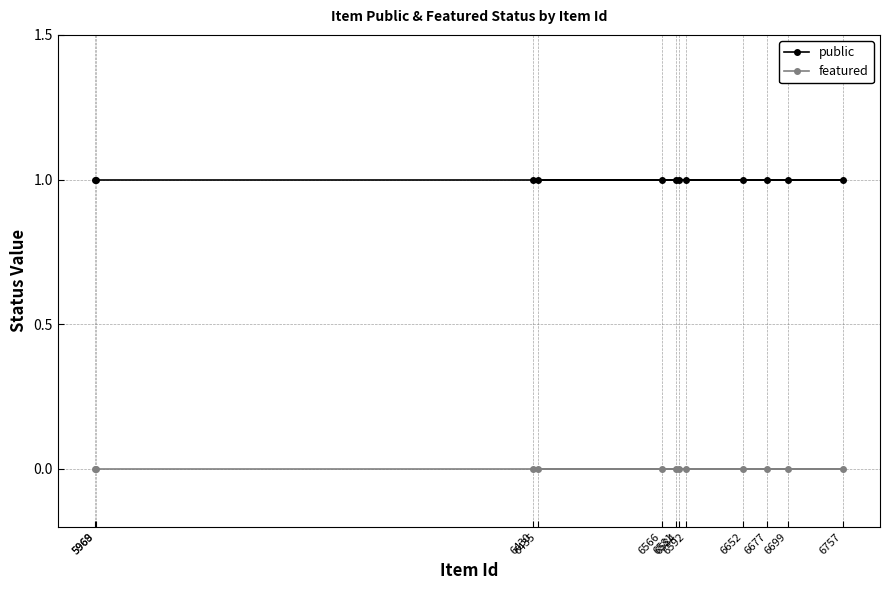

Reading left to right, transcribe all the data shown in this chart.

public: 1	1	1	1	1	1	1	1	1	1	1	1
featured: 0	0	0	0	0	0	0	0	0	0	0	0